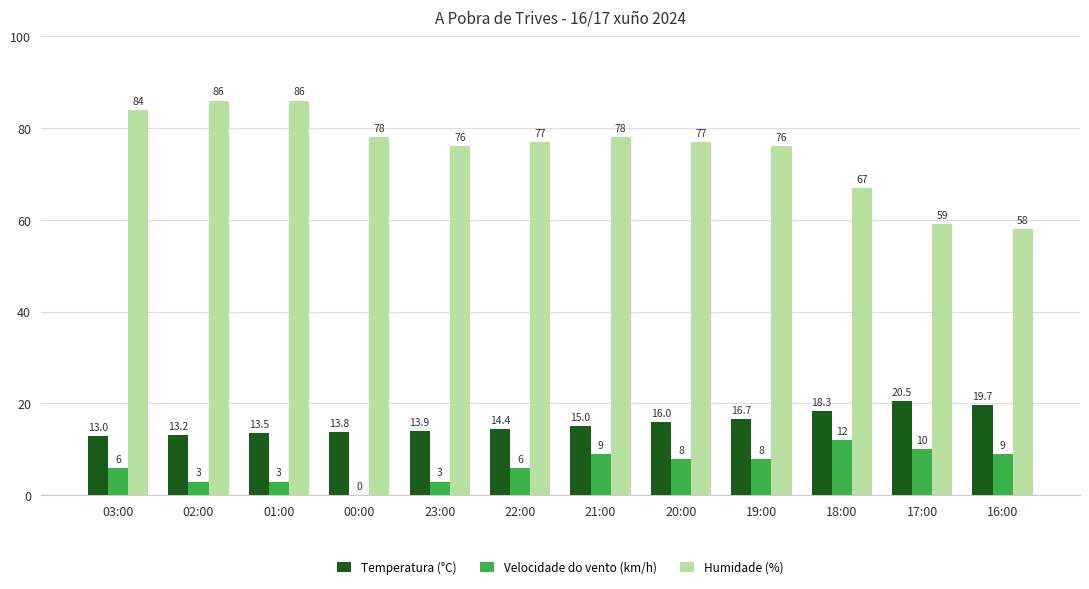

Which series has the largest total across all categories?

Humidade (%)